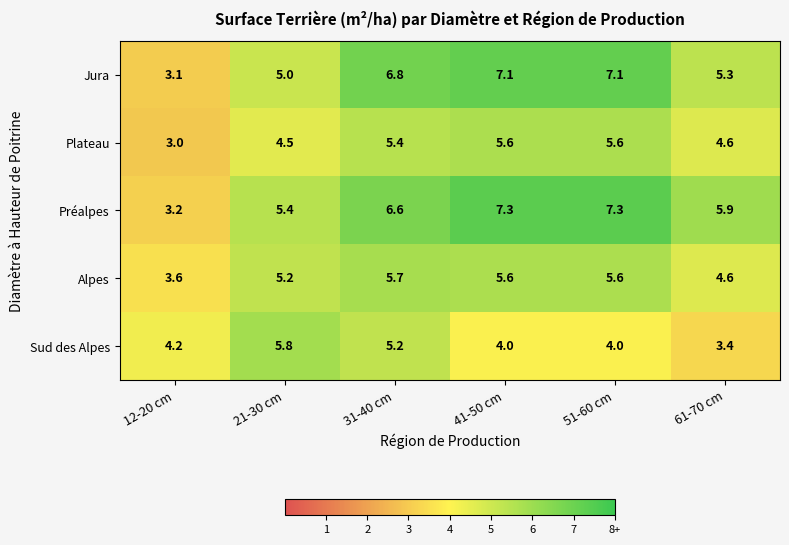

Reading right to left, what are all the values shown in this chart?

Jura: 5.3	7.1	7.1	6.8	5.0	3.1
Plateau: 4.6	5.6	5.6	5.4	4.5	3.0
Préalpes: 5.9	7.3	7.3	6.6	5.4	3.2
Alpes: 4.6	5.6	5.6	5.7	5.2	3.6
Sud des Alpes: 3.4	4.0	4.0	5.2	5.8	4.2